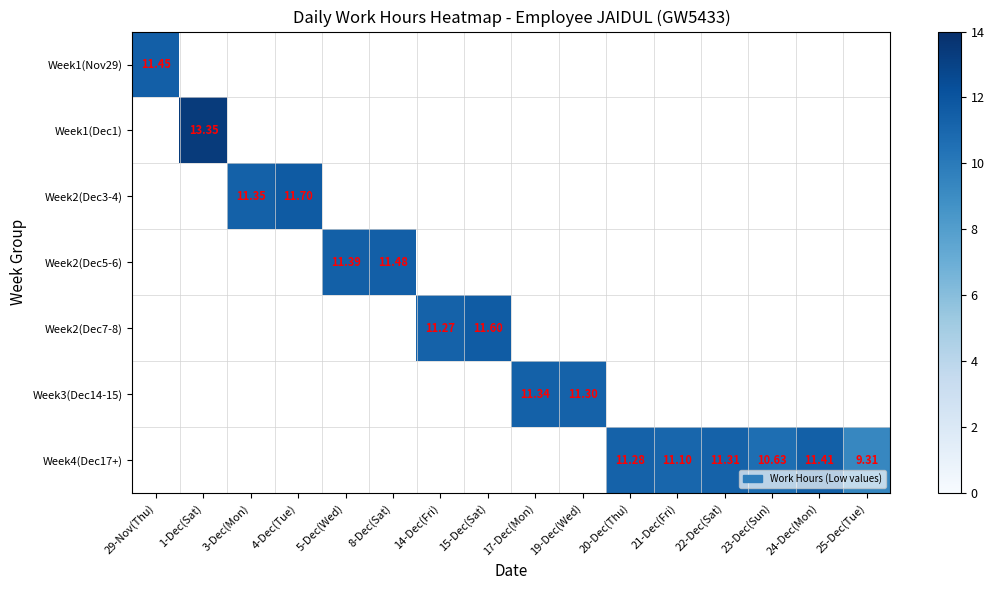

Which series has the largest total across all categories?

Week4(Dec17+)